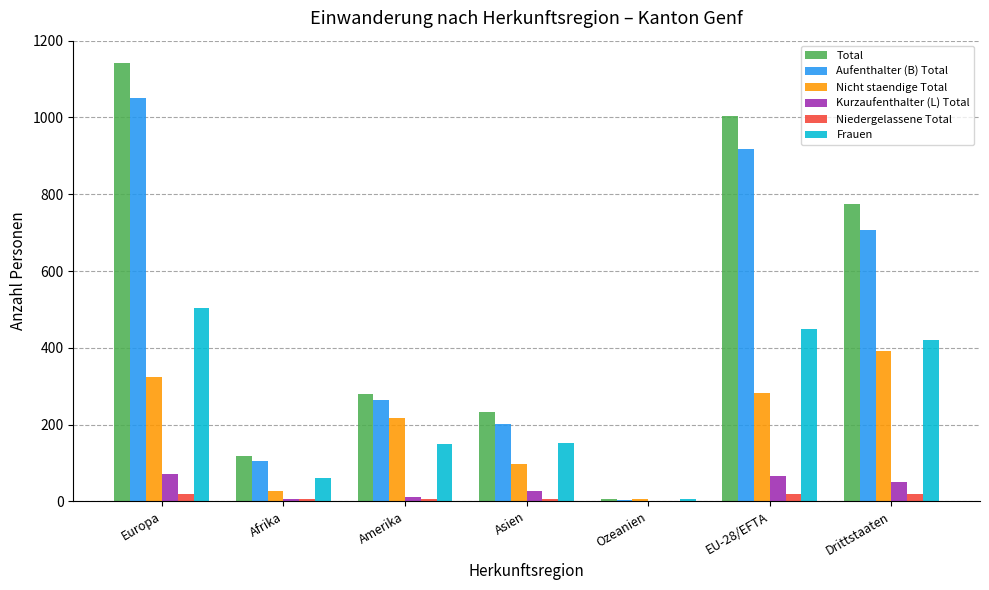

The value of Frauen at EU-28/EFTA is 207. True or false?

False